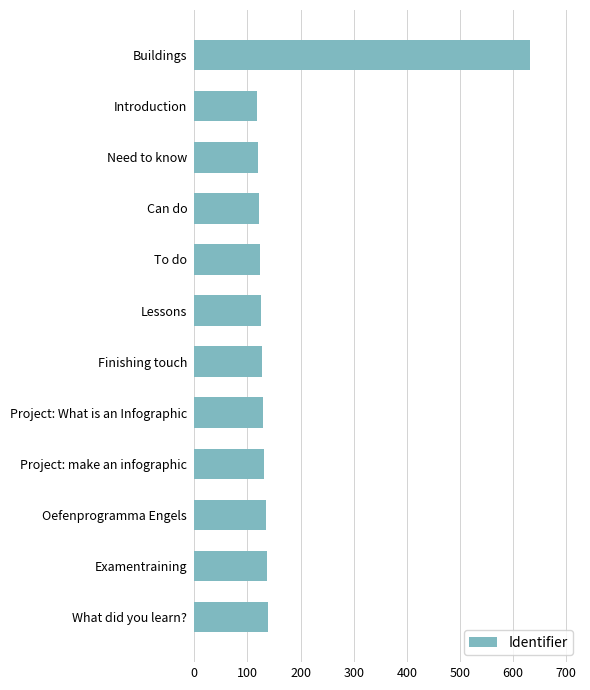

What is the smallest value displayed?

118